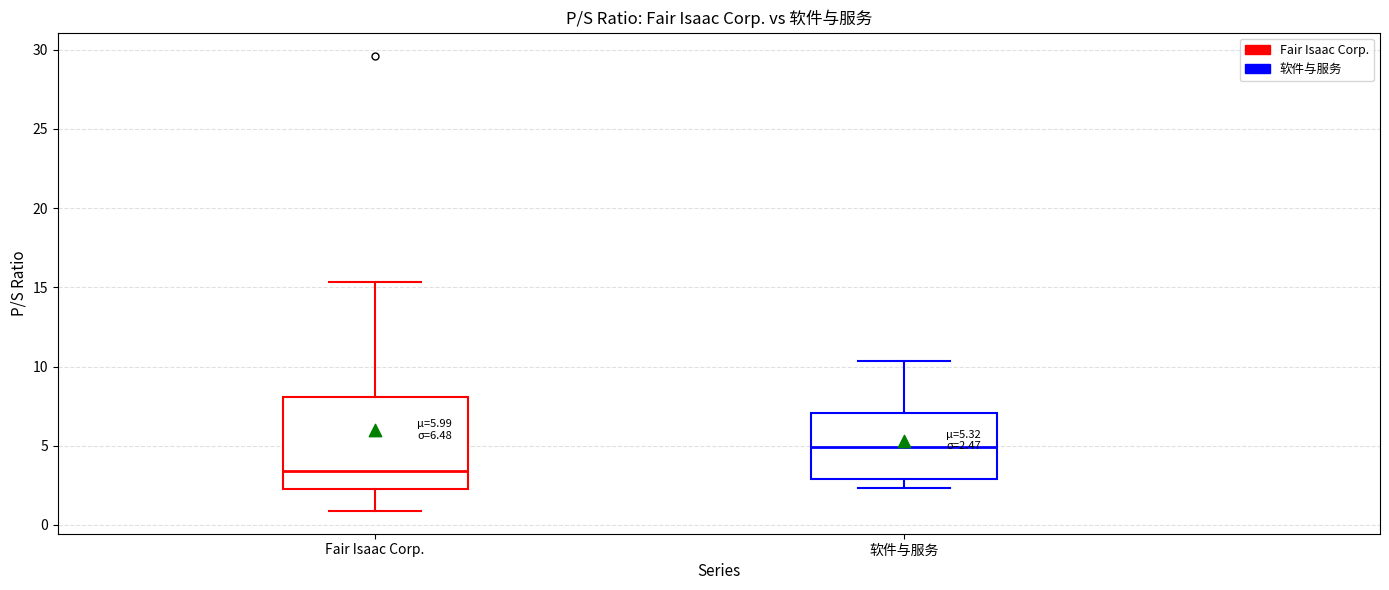

Which box is the tallest, from its lower edge to its upper edge?

Fair Isaac Corp.